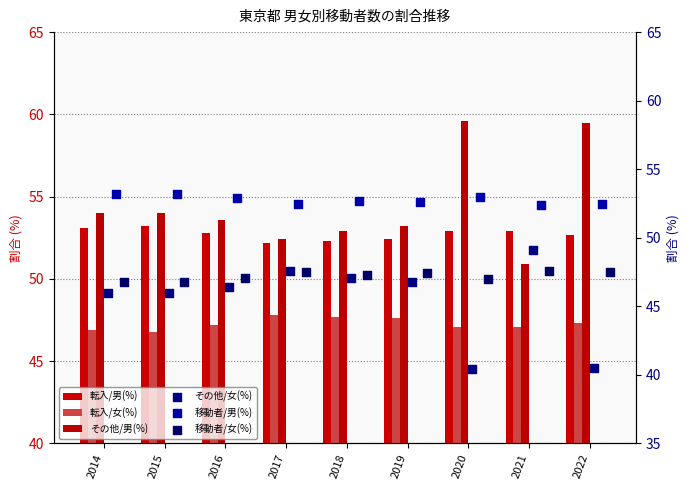

Which series contains the highest Y value?

その他/男(%)